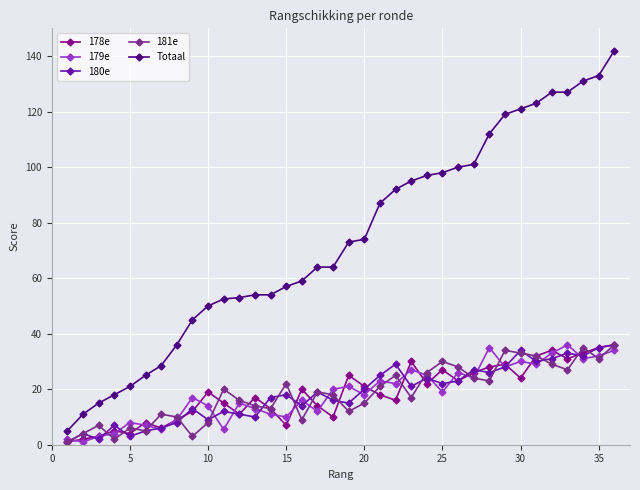

What is the maximum value for 179e?

36.0